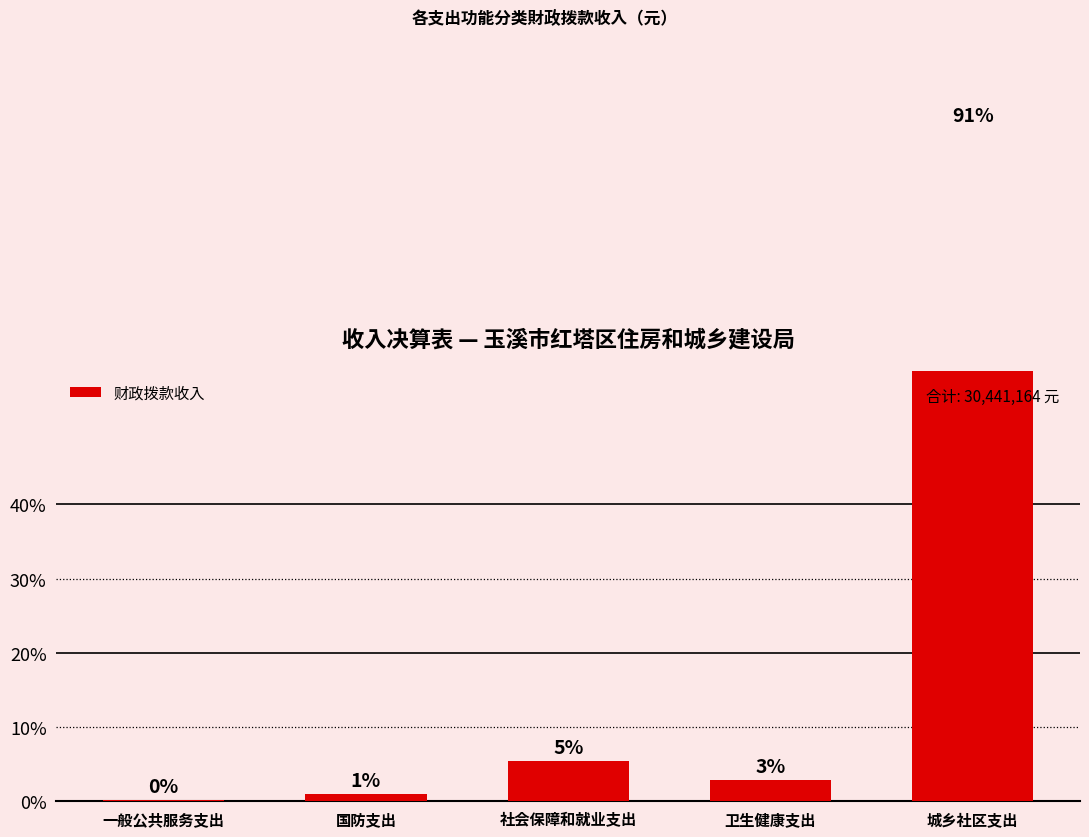

Rank the categories by value from highest to lowest.

城乡社区支出, 社会保障和就业支出, 卫生健康支出, 国防支出, 一般公共服务支出